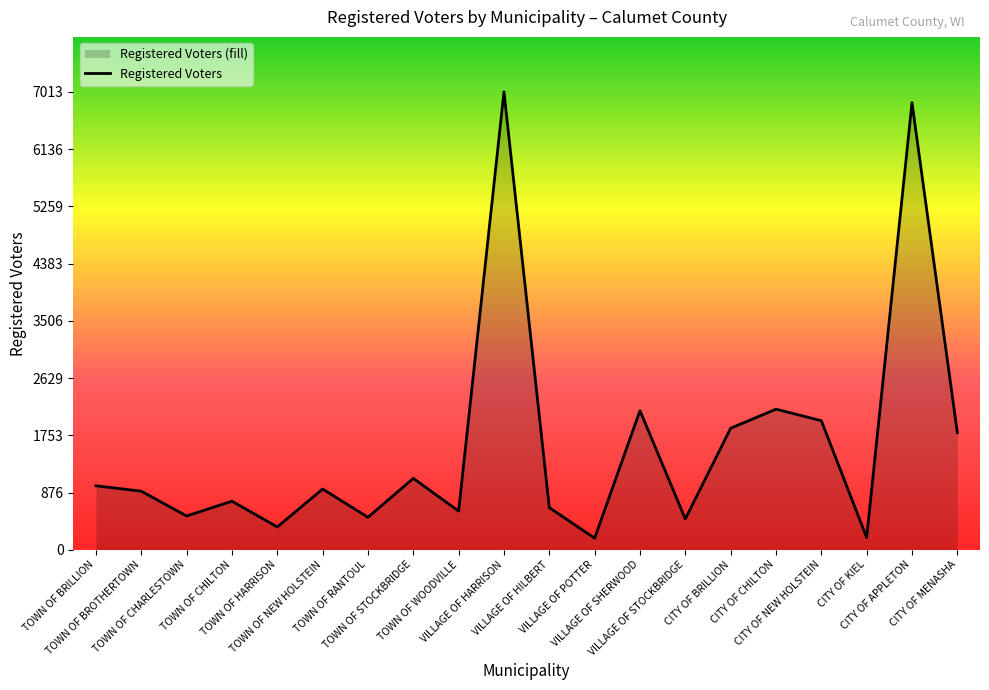

What is the difference between the values at TOWN OF HARRISON and VILLAGE OF POTTER?

172